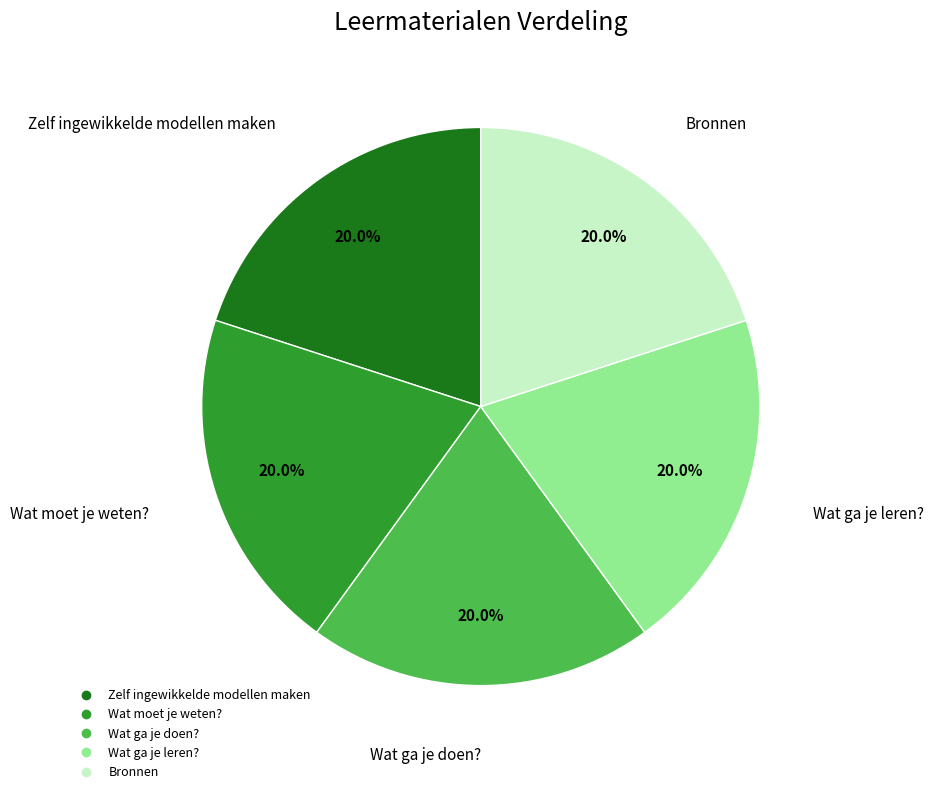

Is it true that Wat ga je leren? is 9% of the pie?

False